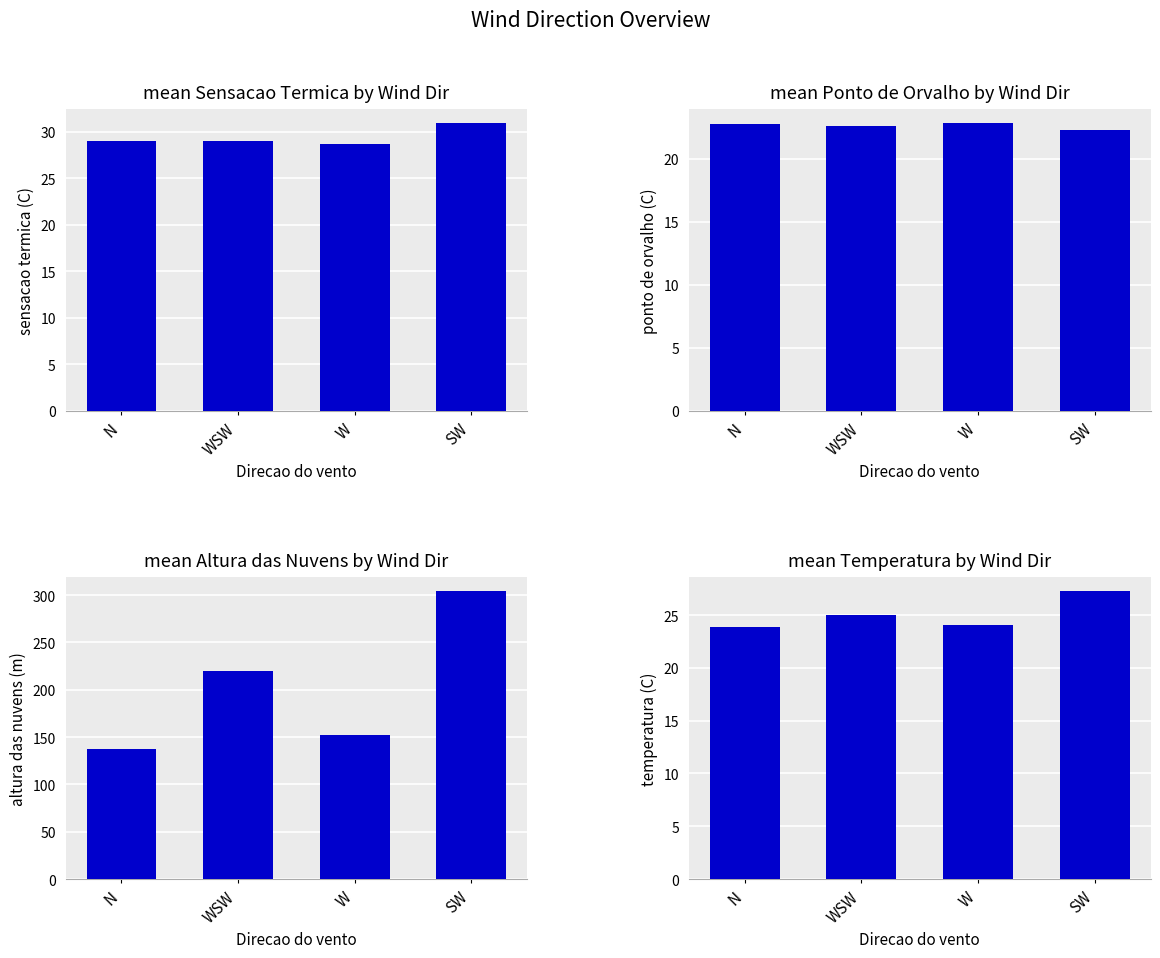

At SW, list the series in order from smallest to largest.

ponto de orvalho (C), temperatura (C), sensacao termica (C), altura das nuvens (m)